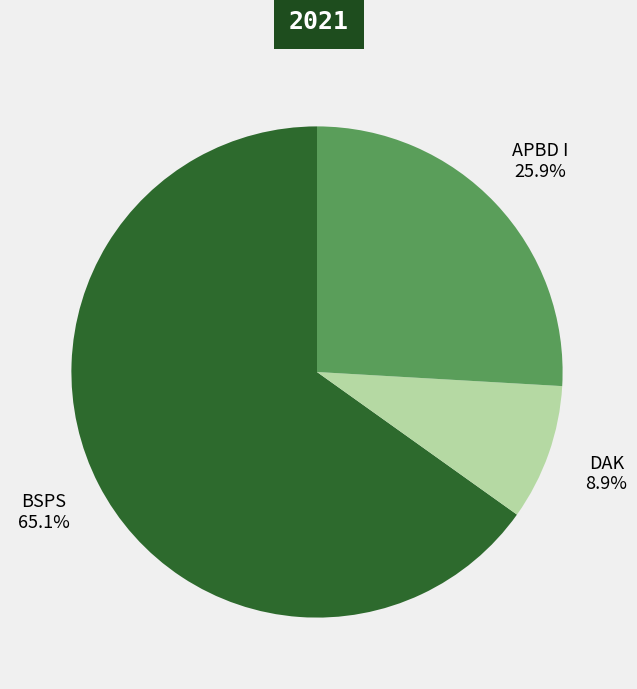

Which slice is the largest?

BSPS